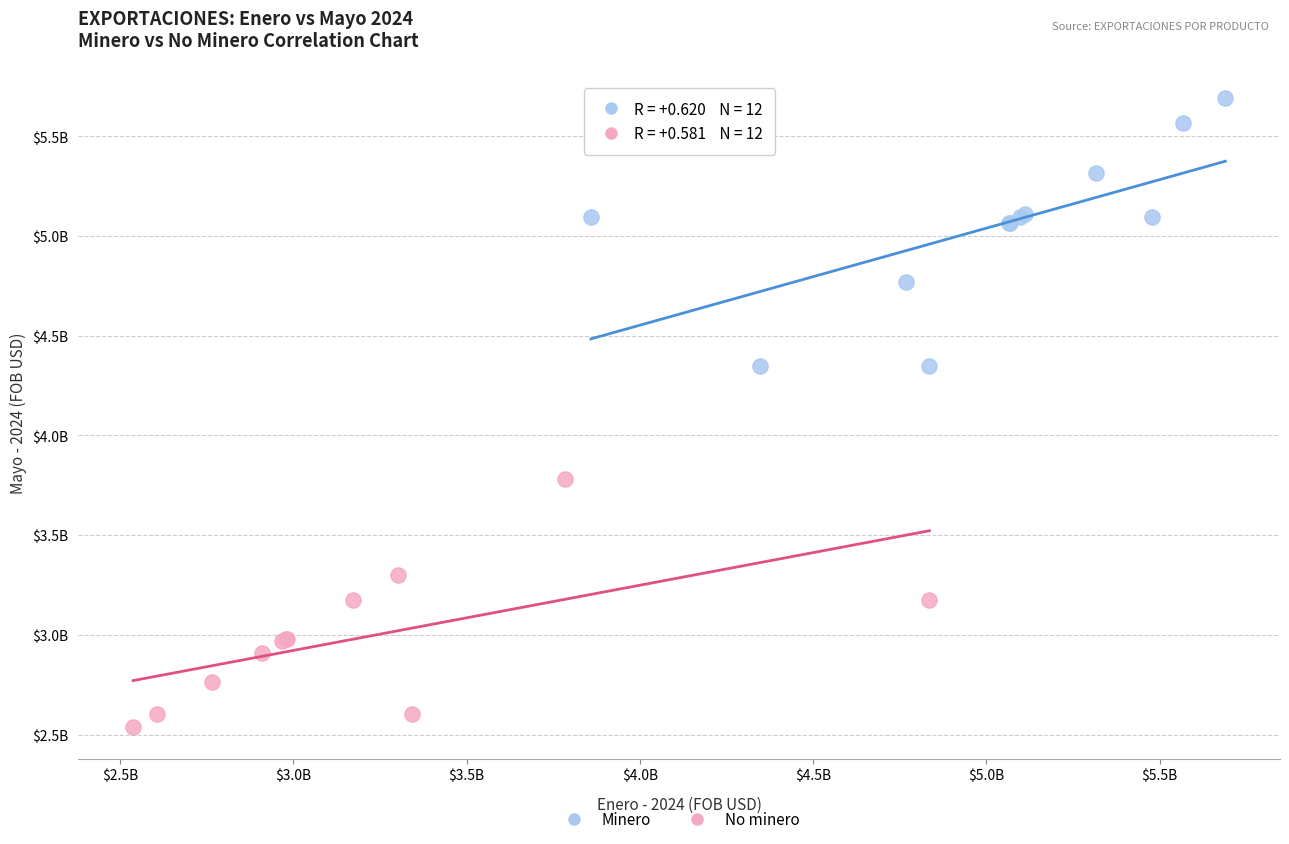

Which series reaches the minimum Y coordinate?

No minero